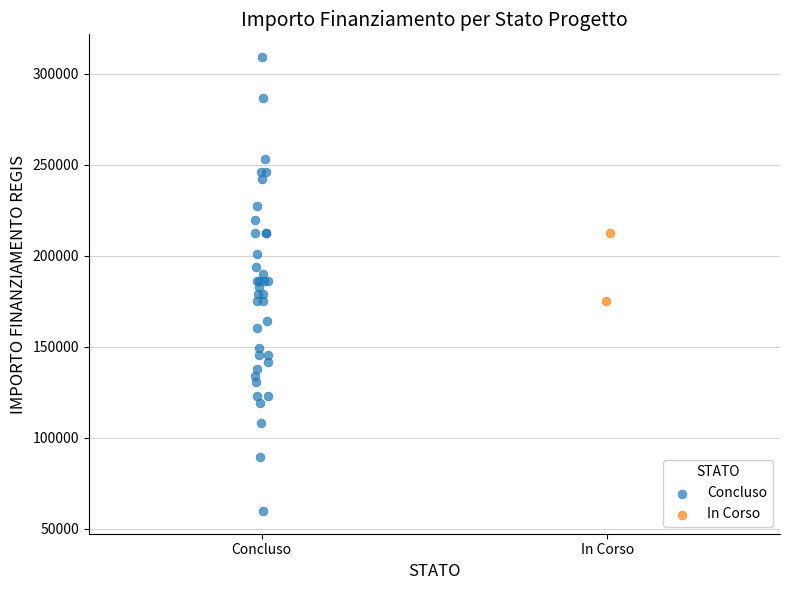

What are all the series names shown in the legend?

Concluso, In Corso